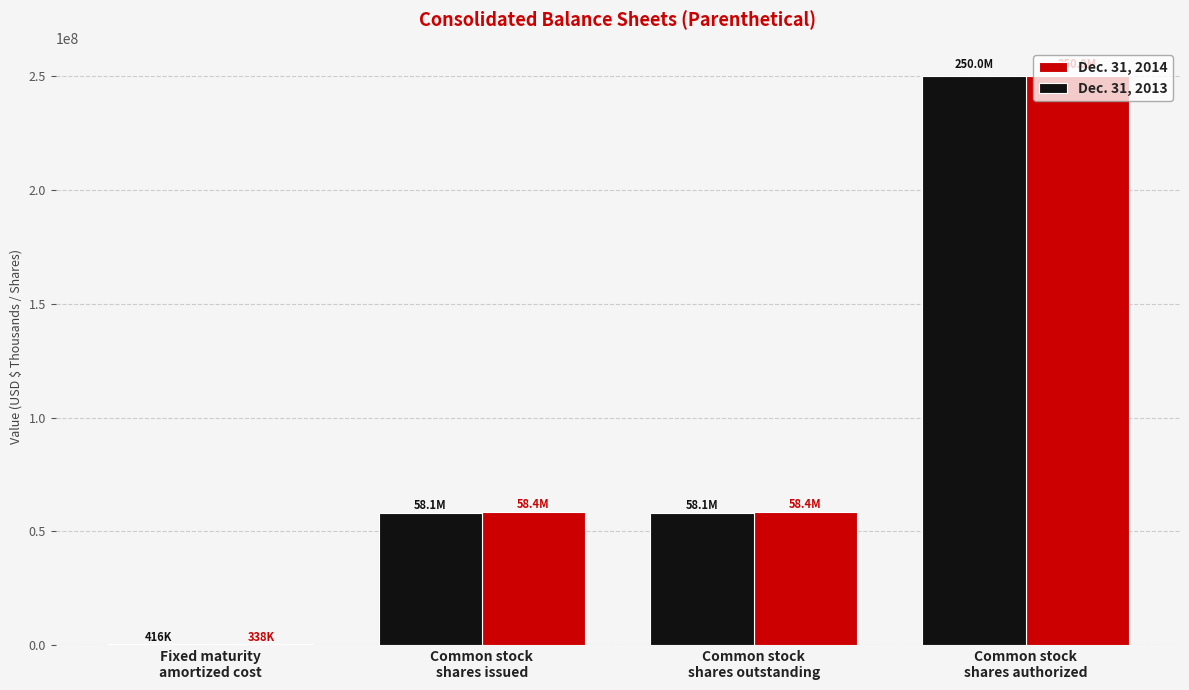

The Dec. 31, 2013 series shows 58052480 at Common stock
shares outstanding. True or false?

True